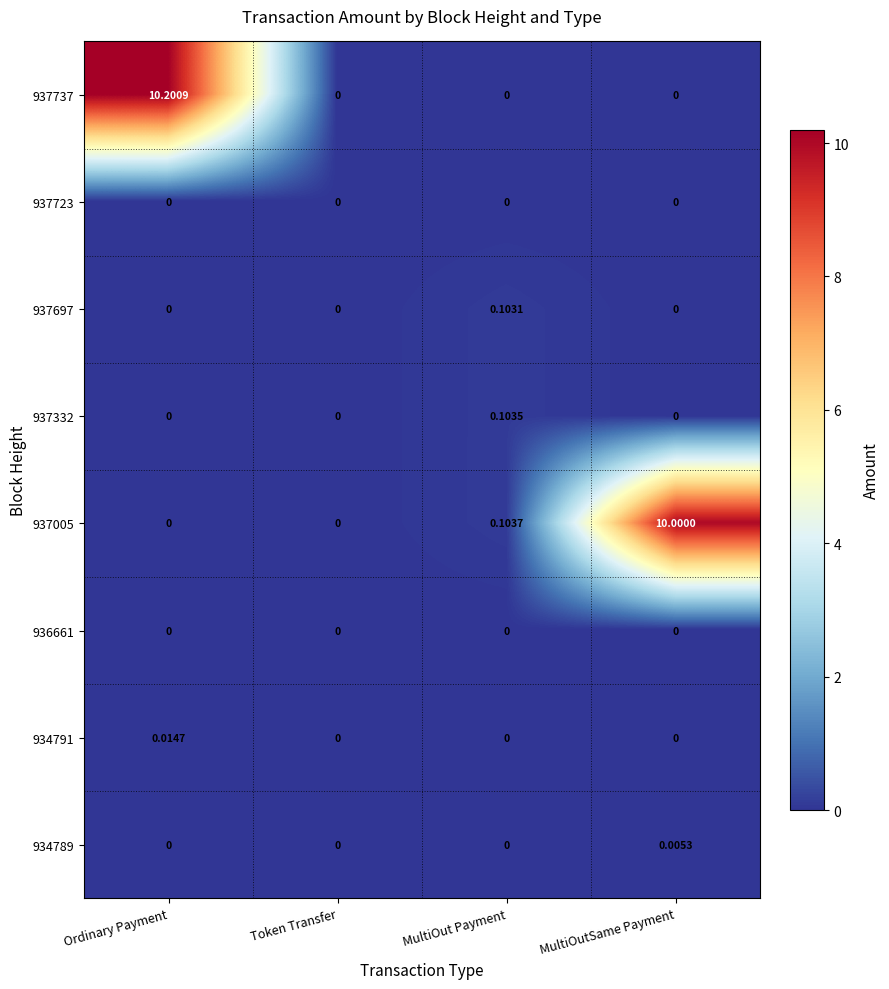

Which label corresponds to the largest value in the chart?

Ordinary Payment